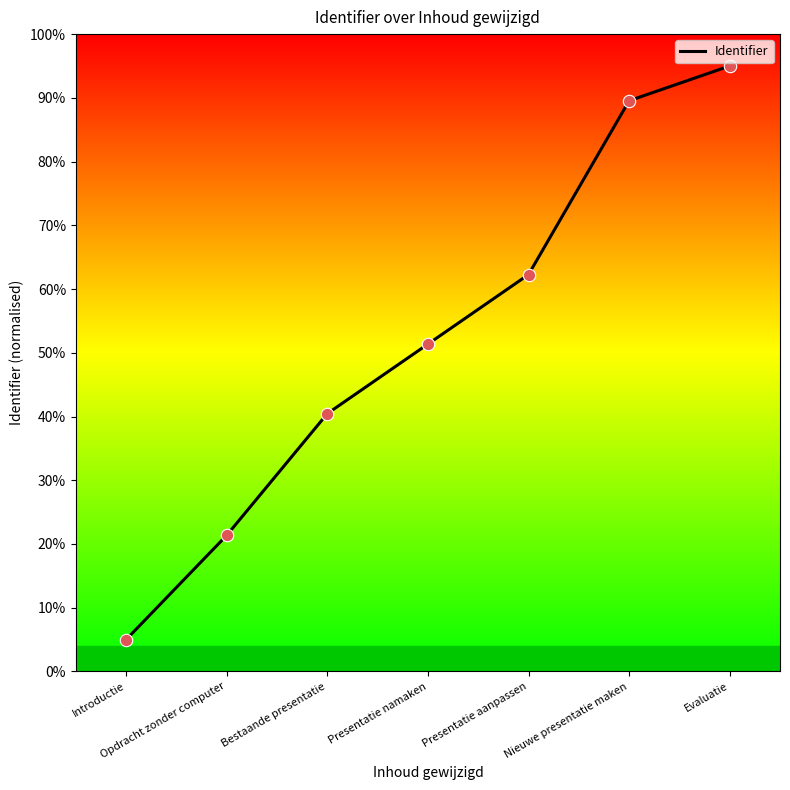

Between Bestaande presentatie and Presentatie aanpassen, which is larger?

Presentatie aanpassen